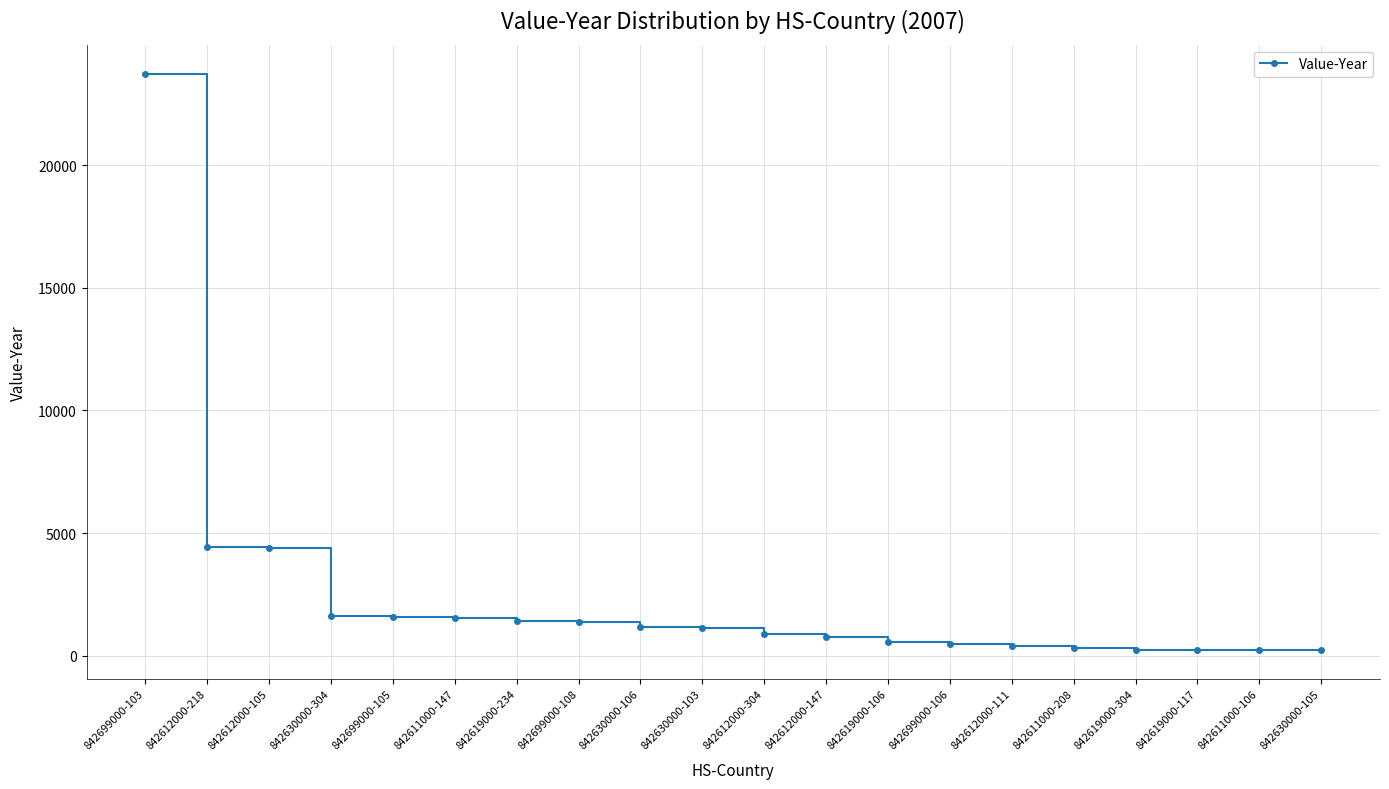

Count the number of categories in the chart.

20